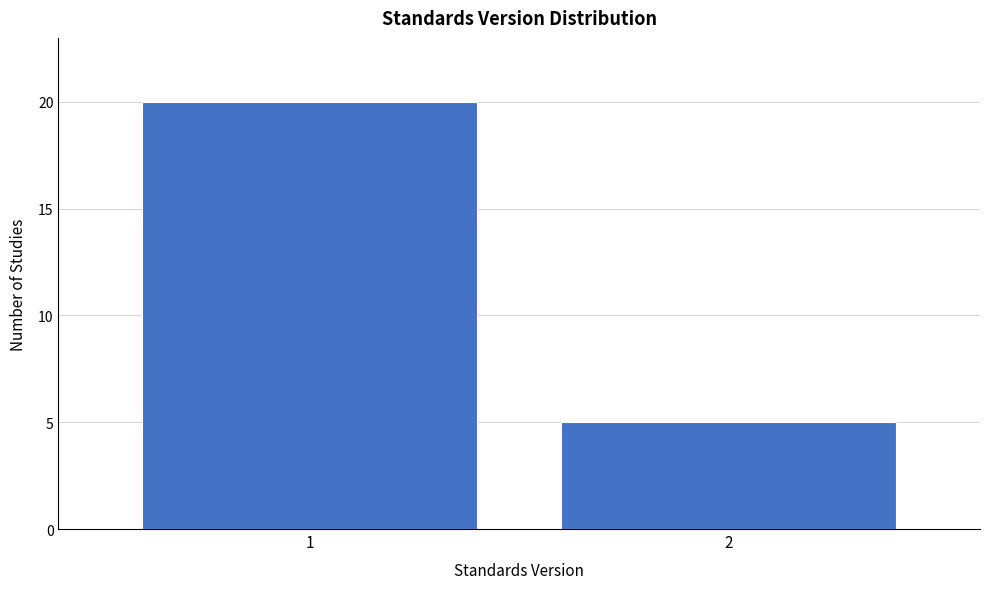

Reading left to right, list all the values displayed in this chart.

20	5